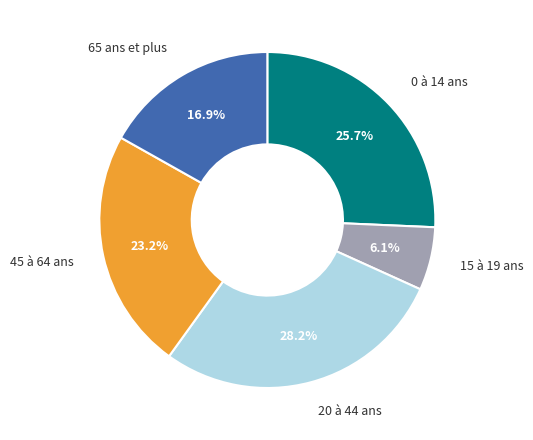

Does any single category account for the majority?

No